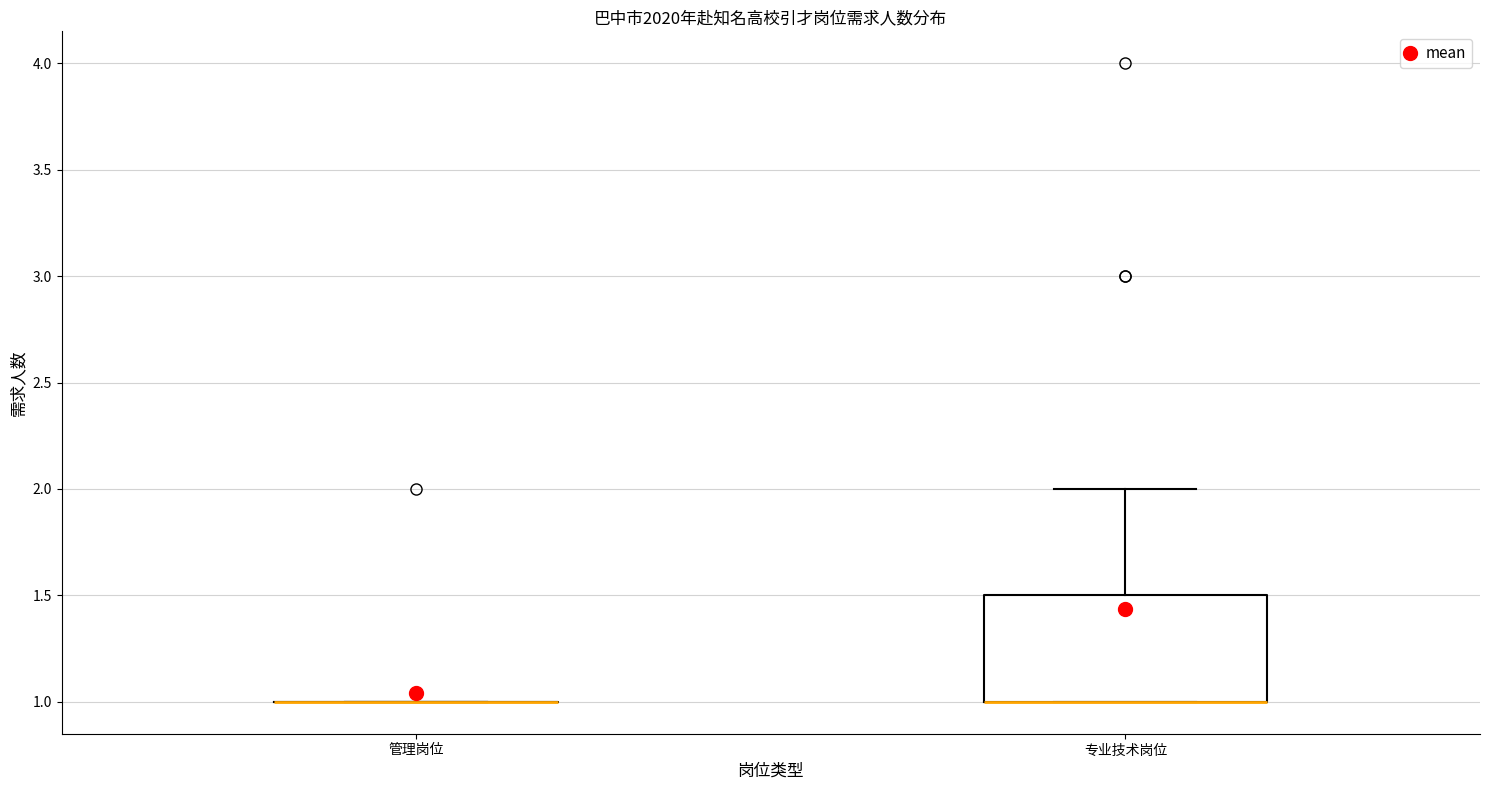

Reading left to right, transcribe this box plot: for each box, give where its median line is, the range the box spans, and where its two whiskers end, as read against the y-axis. The values are not printed on the chart, so give them approximately, as read against the axis.

管理岗位: box collapsed to a line at 1.0, whiskers 1.0 to 1.0
专业技术岗位: median 1.0 (drawn on the box's lower edge), box 1.0 to 1.5, whiskers 1.0 to 2.0